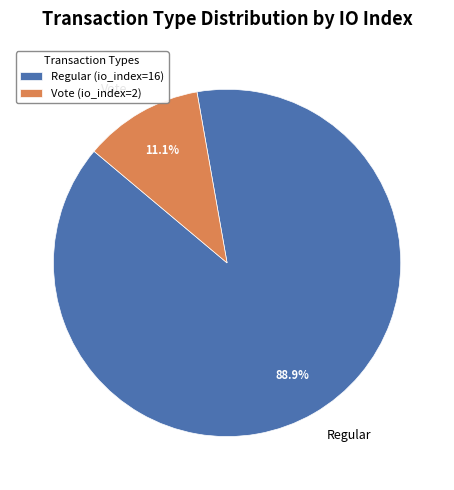

Count the number of slices in the pie.

2